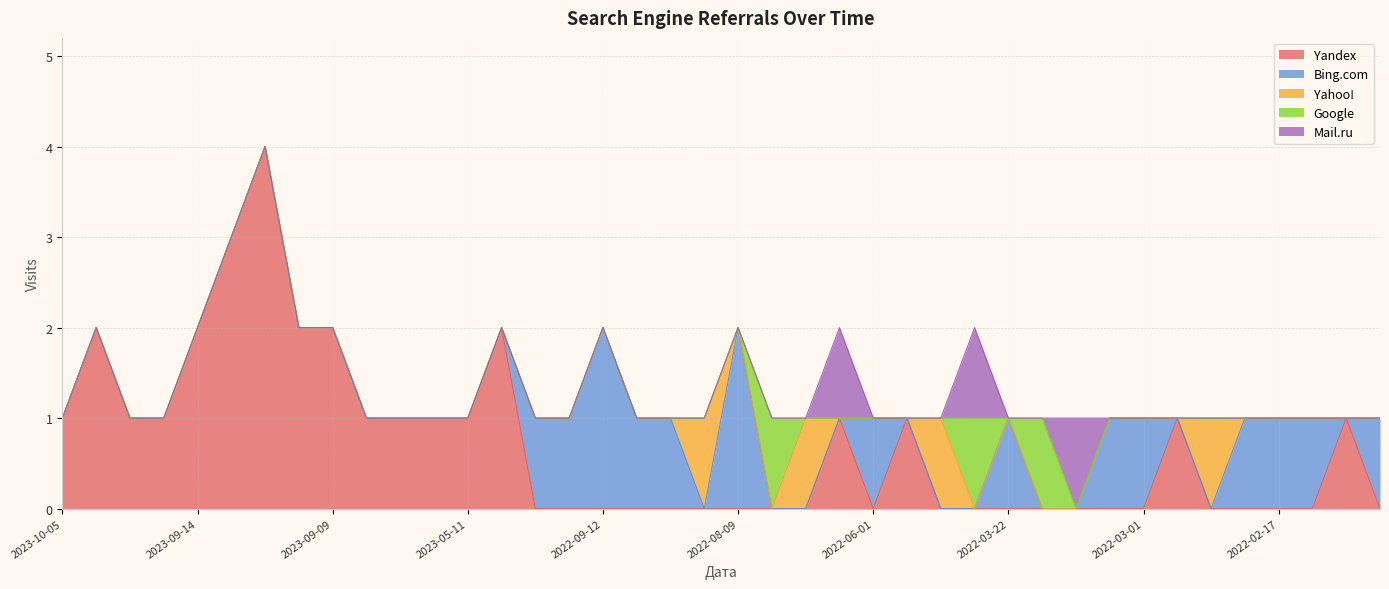

Reading left to right, extract all data points from this chart.

Yandex: 1	2	1	1	2	3	4	2	2	1	1	1	1	2	0	0	0	0	0	0	0	0	0	1	0	1	0	0	0	0	0	0	0	1	0	0	0	0	1	0
Bing.com: 0	0	0	0	0	0	0	0	0	0	0	0	0	0	1	1	2	1	1	0	2	0	0	0	1	0	0	0	1	0	0	1	1	0	0	1	1	1	0	1
Yahoo!: 0	0	0	0	0	0	0	0	0	0	0	0	0	0	0	0	0	0	0	1	0	0	1	0	0	0	1	0	0	0	0	0	0	0	1	0	0	0	0	0
Google: 0	0	0	0	0	0	0	0	0	0	0	0	0	0	0	0	0	0	0	0	0	1	0	0	0	0	0	1	0	1	0	0	0	0	0	0	0	0	0	0
Mail.ru: 0	0	0	0	0	0	0	0	0	0	0	0	0	0	0	0	0	0	0	0	0	0	0	1	0	0	0	1	0	0	1	0	0	0	0	0	0	0	0	0